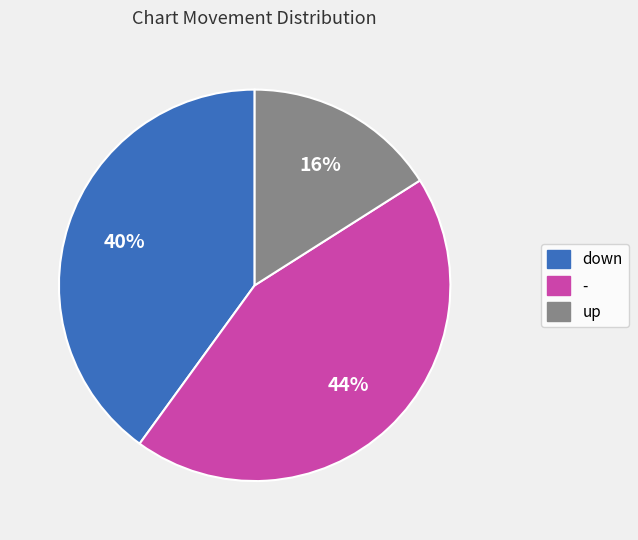

Which slice is the smallest?

up